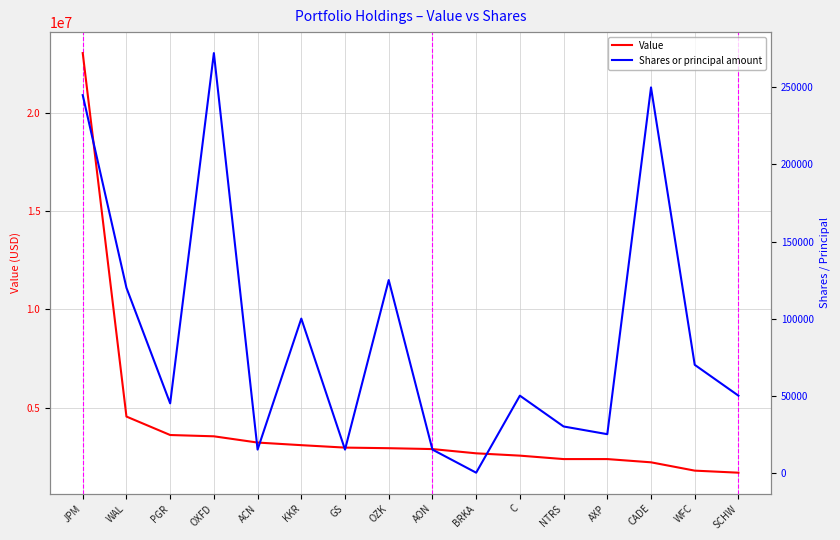

What is the spread (max minus min) of values at OXFD?

3266719